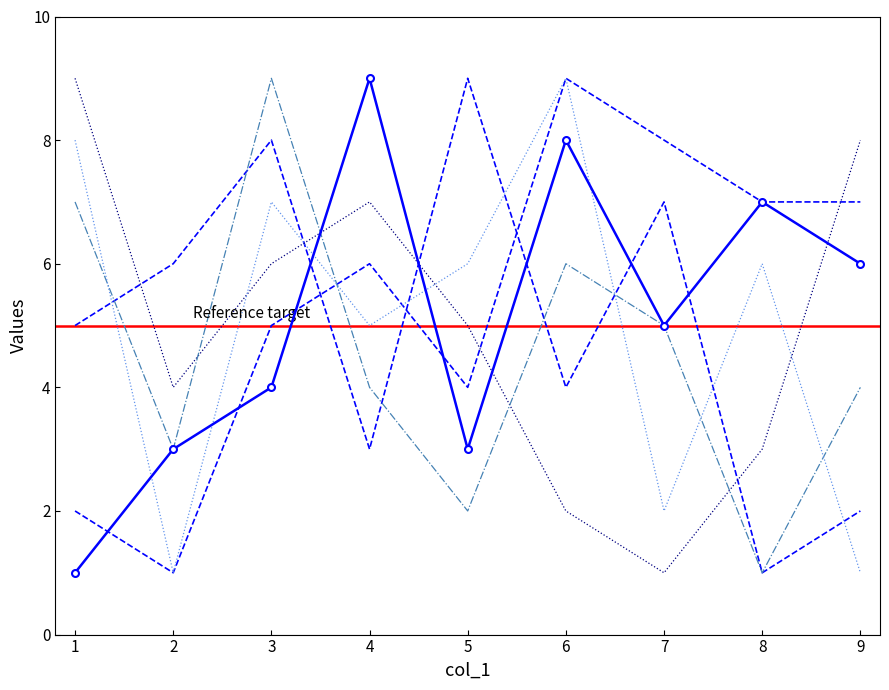

What is the sum of all col_7 values?

41